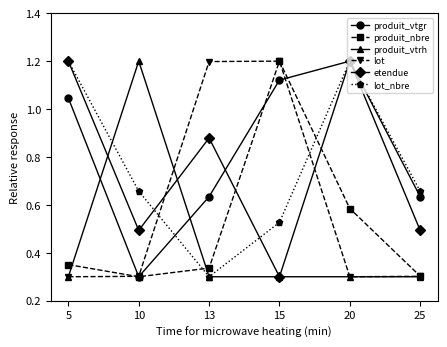

Which series changed the most between 5 and 20?

produit_nbre